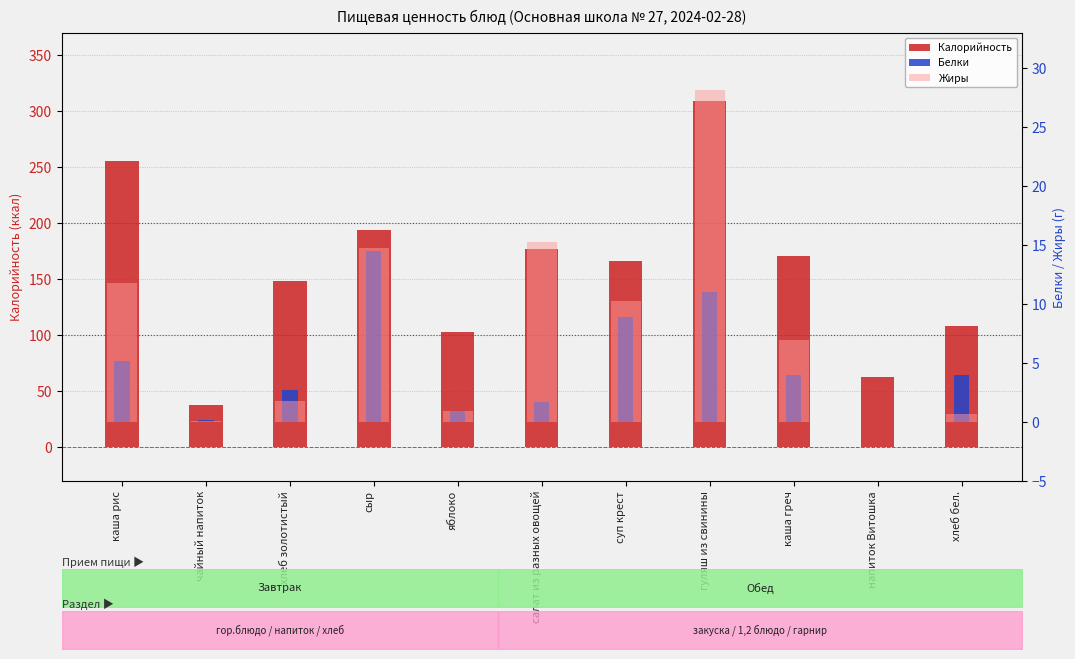

Which label corresponds to the largest value in the chart?

гуляш из свинины